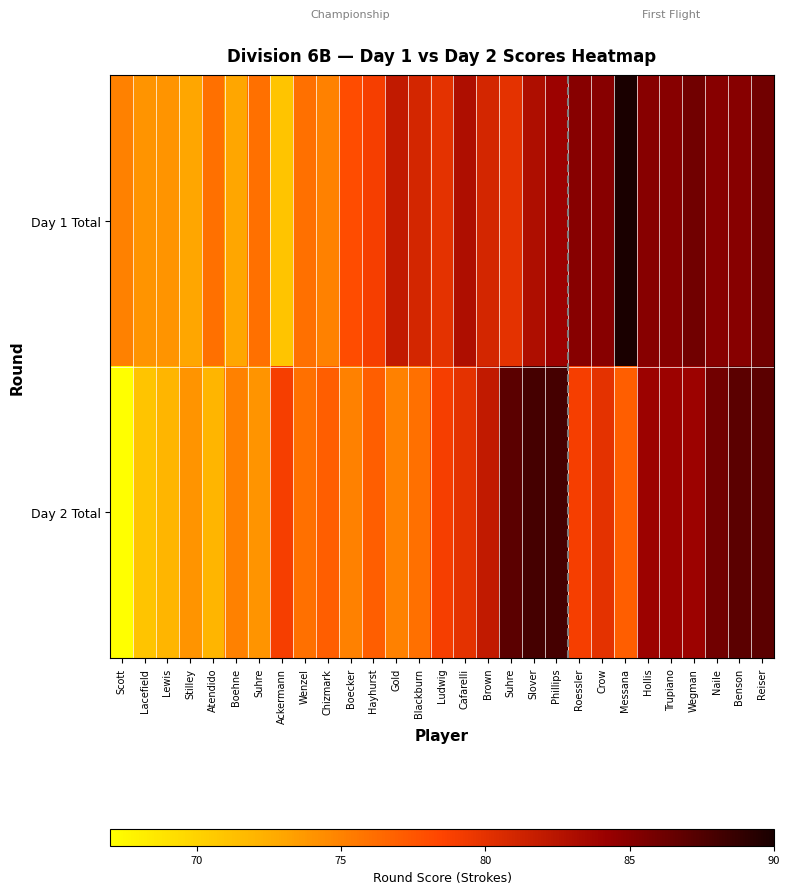

Rank the series by their maximum value, from lowest to highest.

Day 2 Total, Day 1 Total